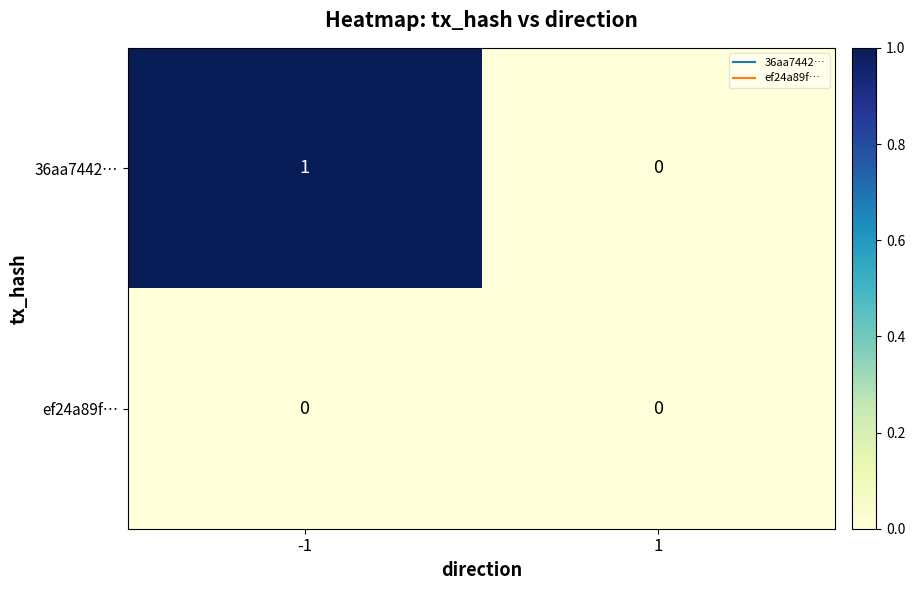

List the labels in order of 36aa7442… value, largest first.

-1, 1